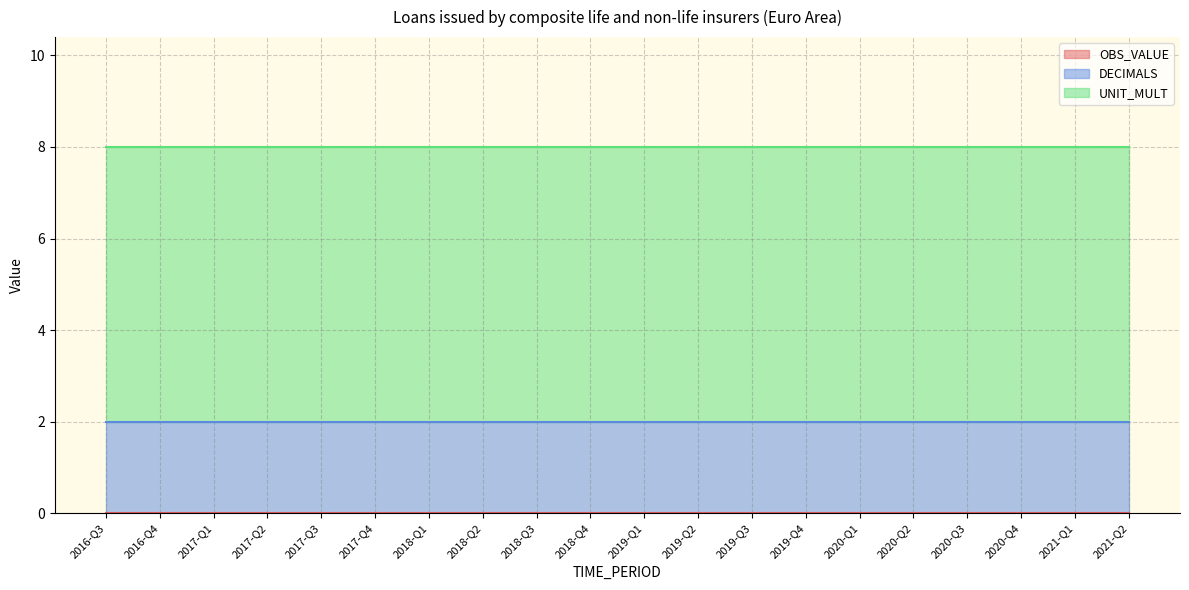

What is the maximum value shown in the chart?

6